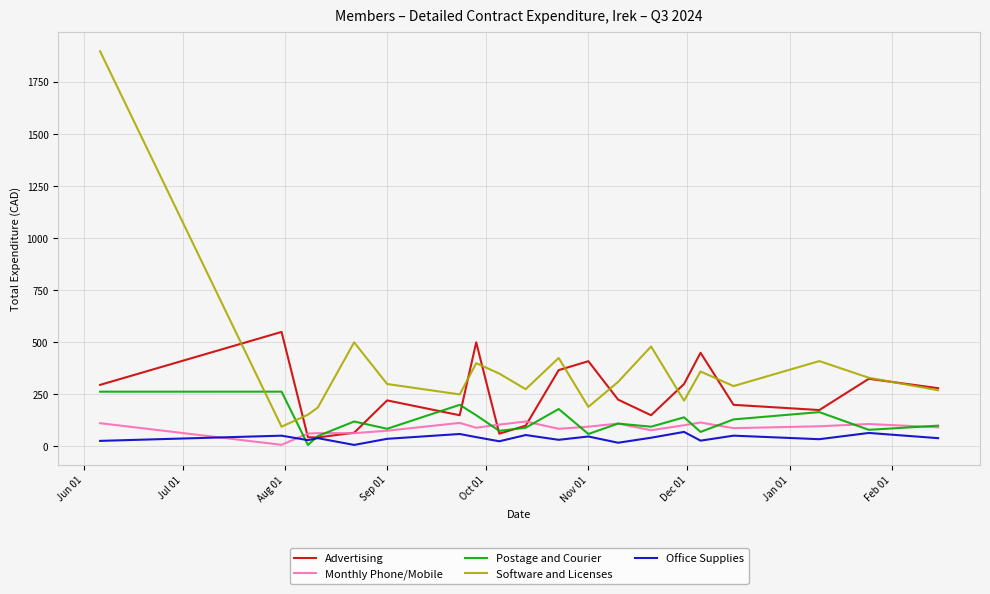

What is the maximum value shown in the chart?

1897.4